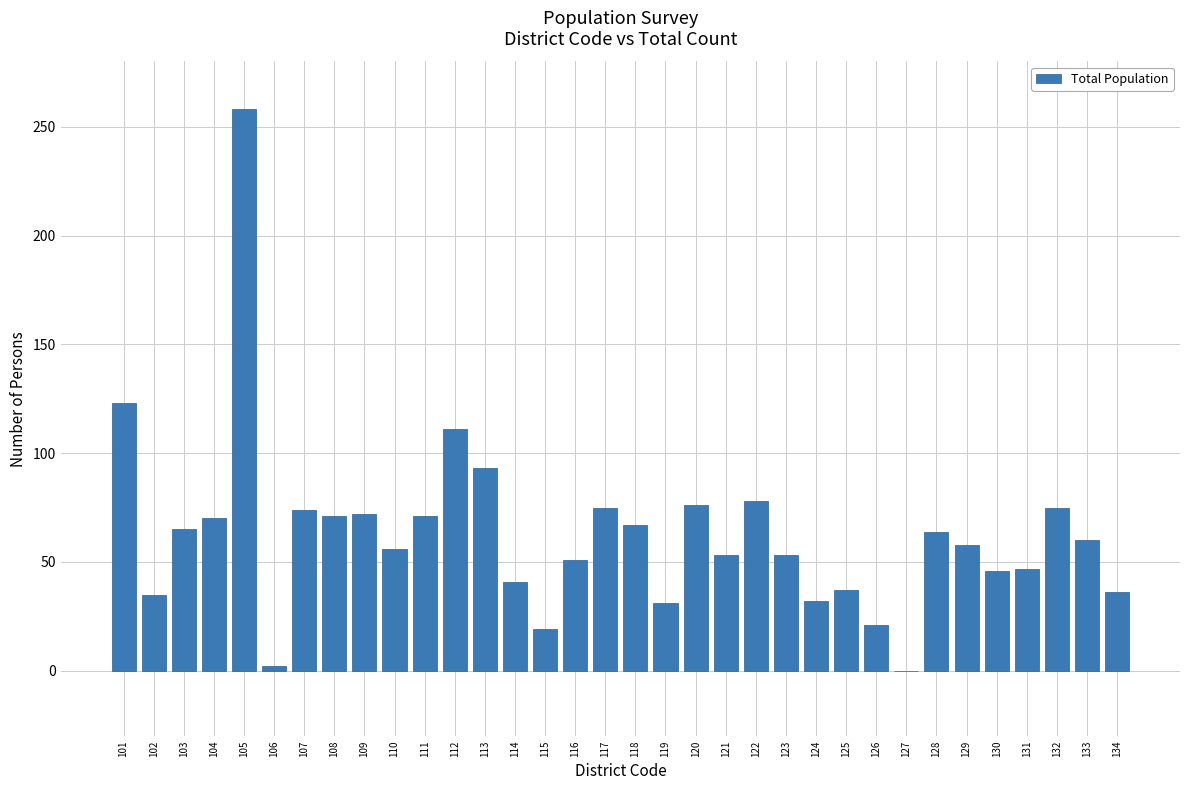

At which category does the chart reach its peak across all series?

105